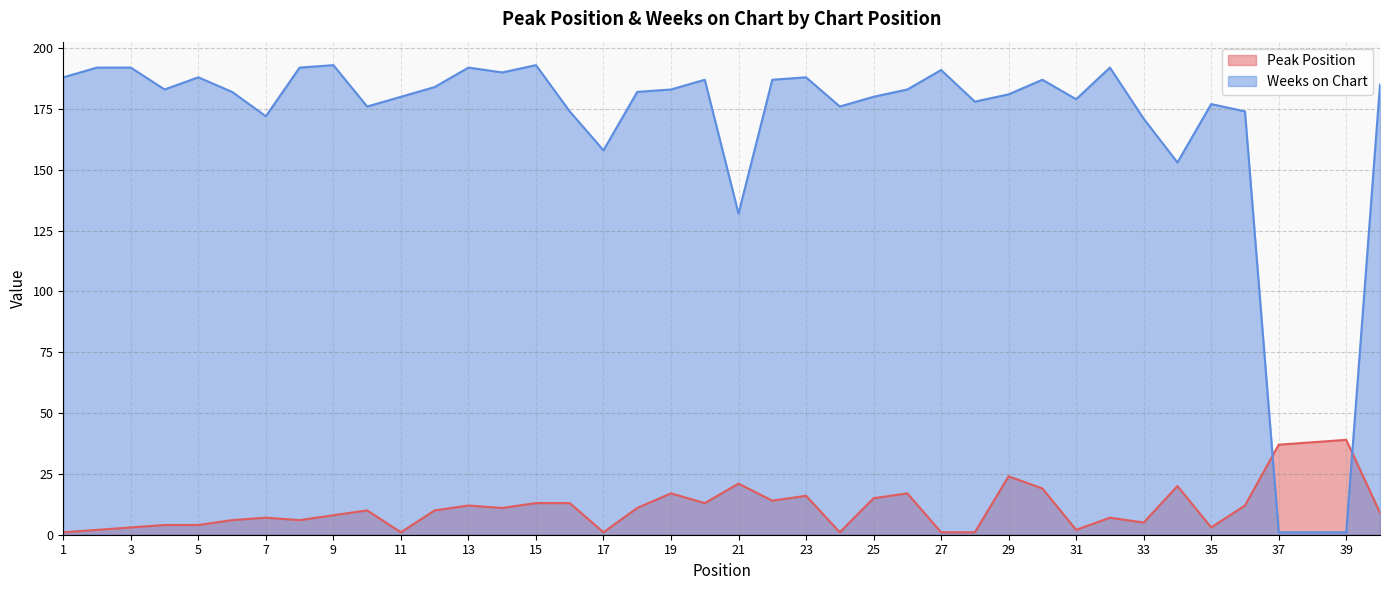

The Peak Position series shows 16 at 23. True or false?

True